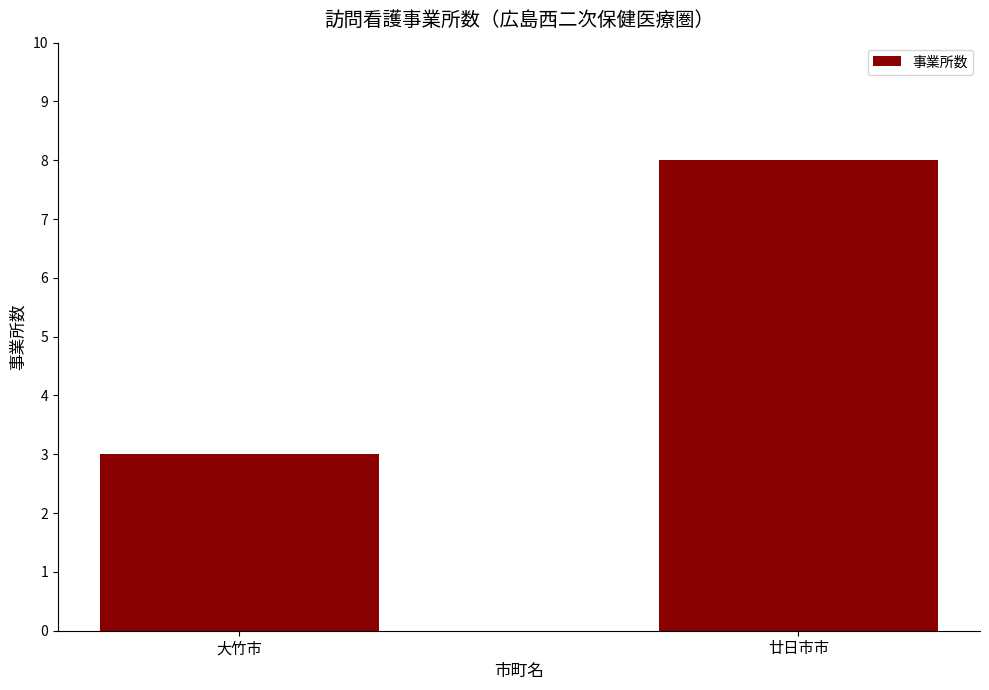

List the labels in order of value, smallest first.

大竹市, 廿日市市